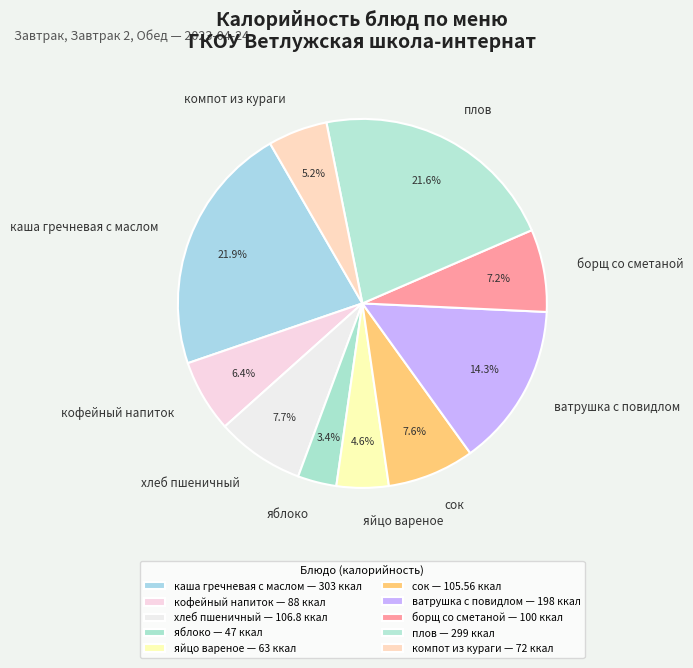

Count the number of slices in the pie.

10